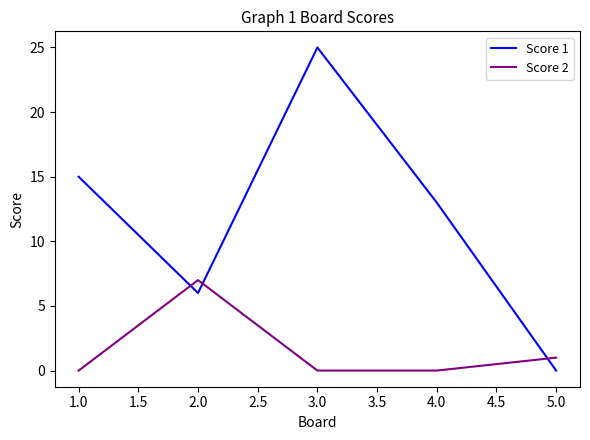

True or false: Score 2 and Score 1 cross at least once.

True